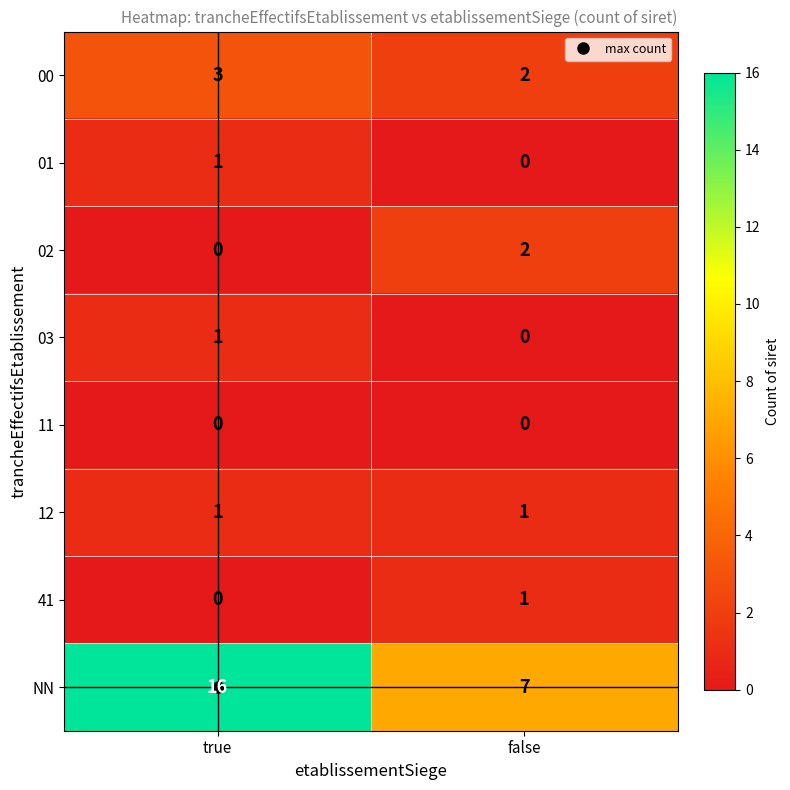

At which category does the chart reach its peak across all series?

true